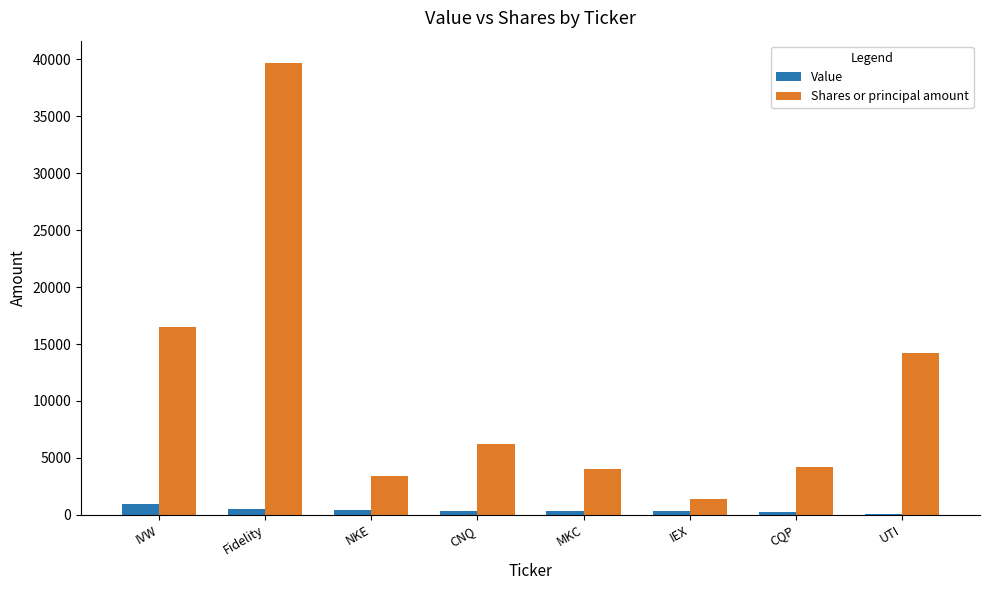

What is the spread (max minus min) of values at UTI?

14154